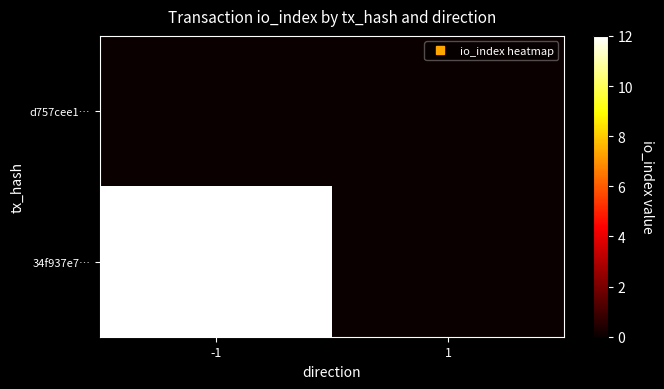

Which label corresponds to the largest value in the chart?

-1